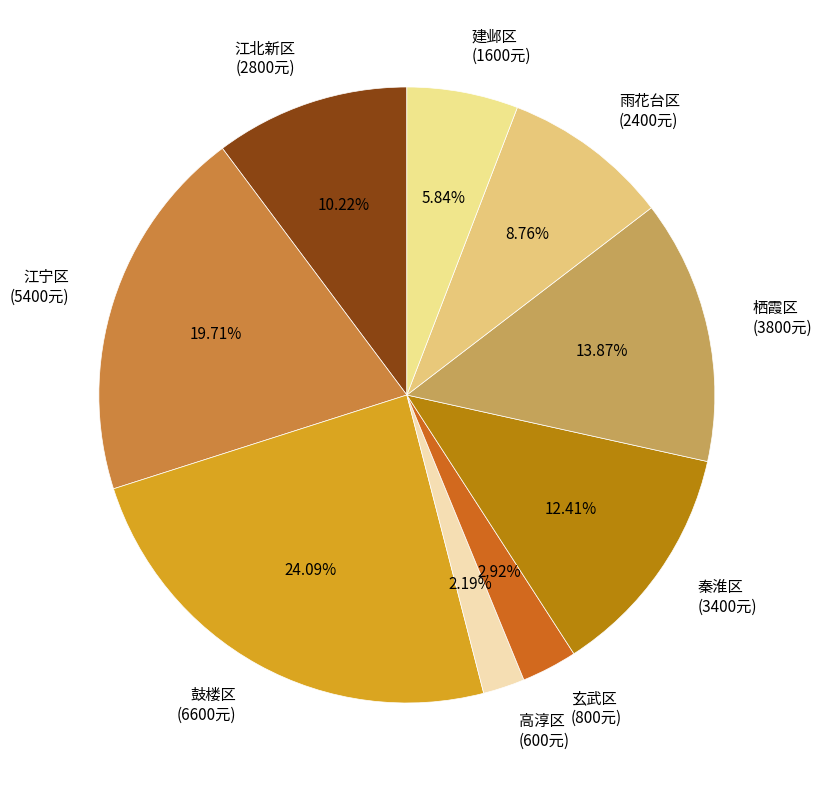

To the nearest percent, what is the average slice percentage?

11%